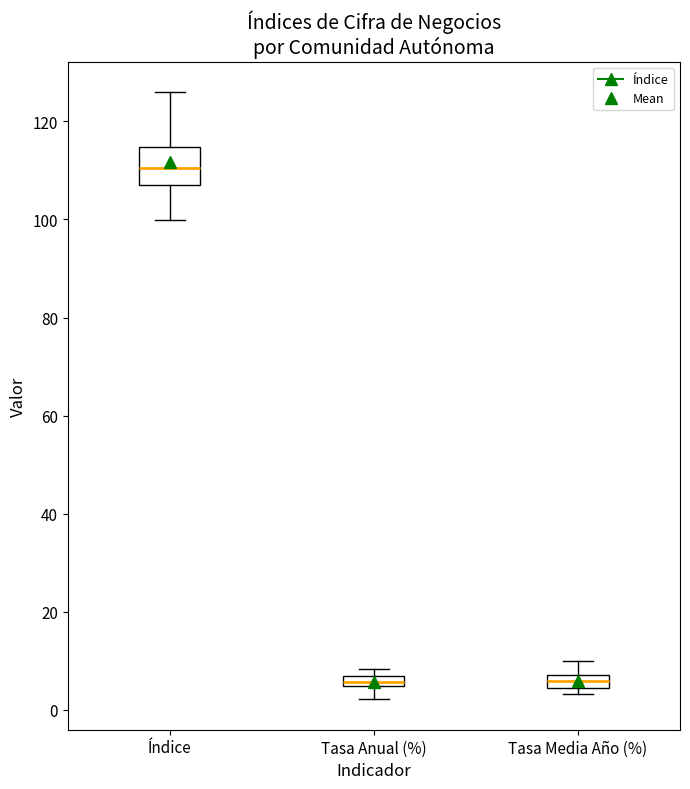

Comparing the boxes themselves (not the whiskers), which one is the tallest?

Índice